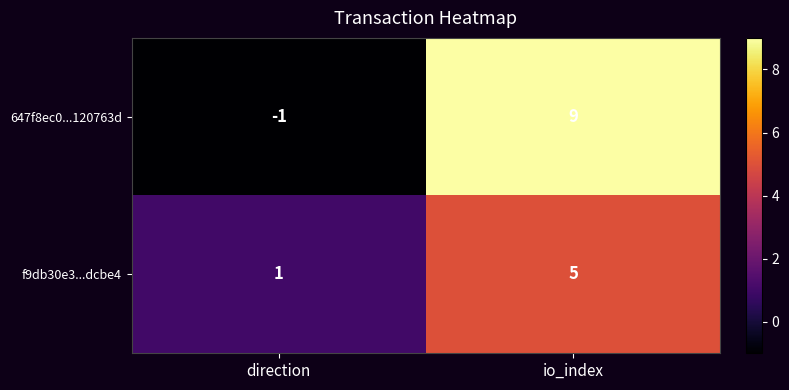

What is the maximum value for f9db30e3...dcbe4?

5